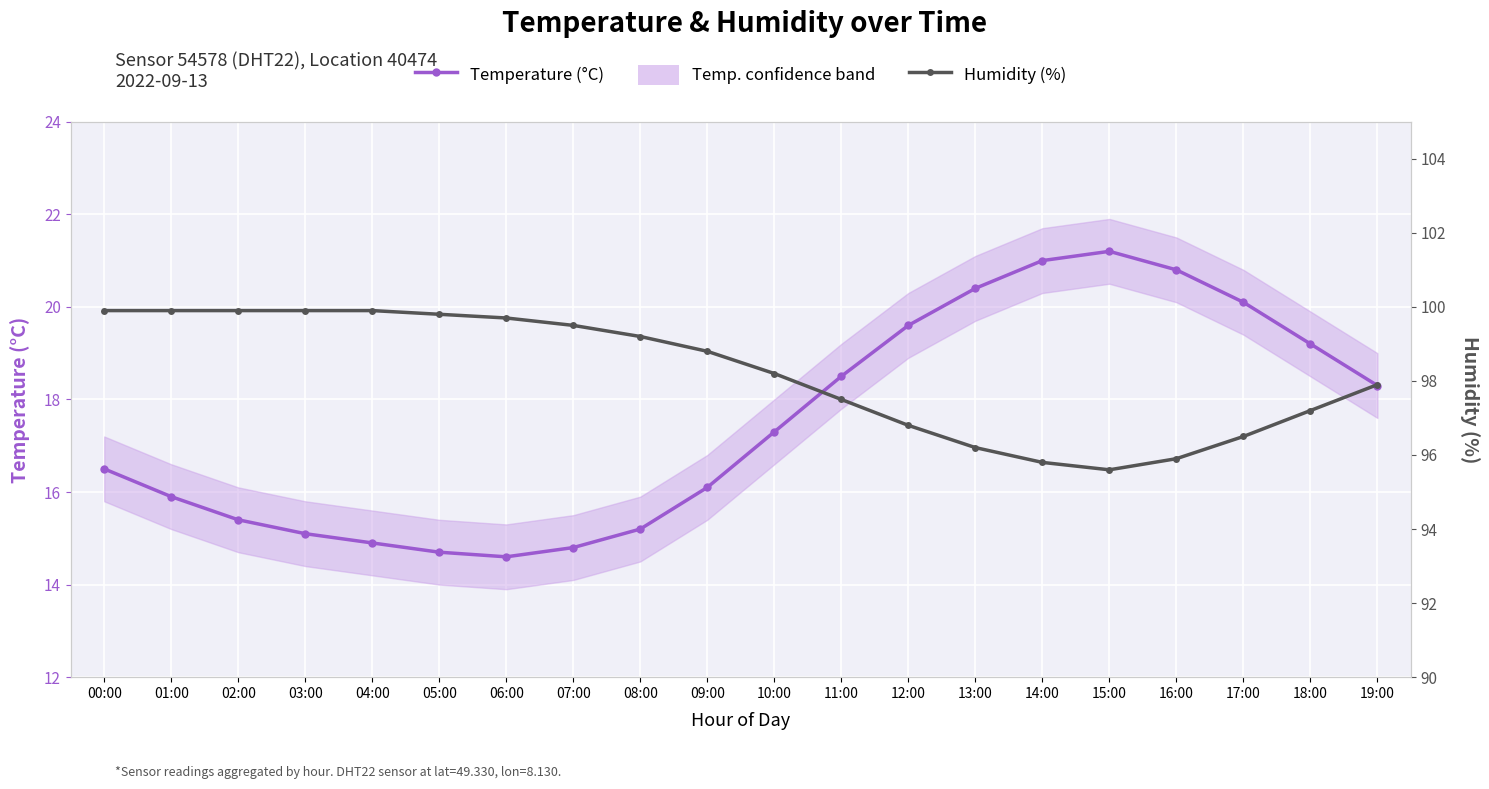

Is it true that Humidity (%) equals 133.6 at 05:00?

False